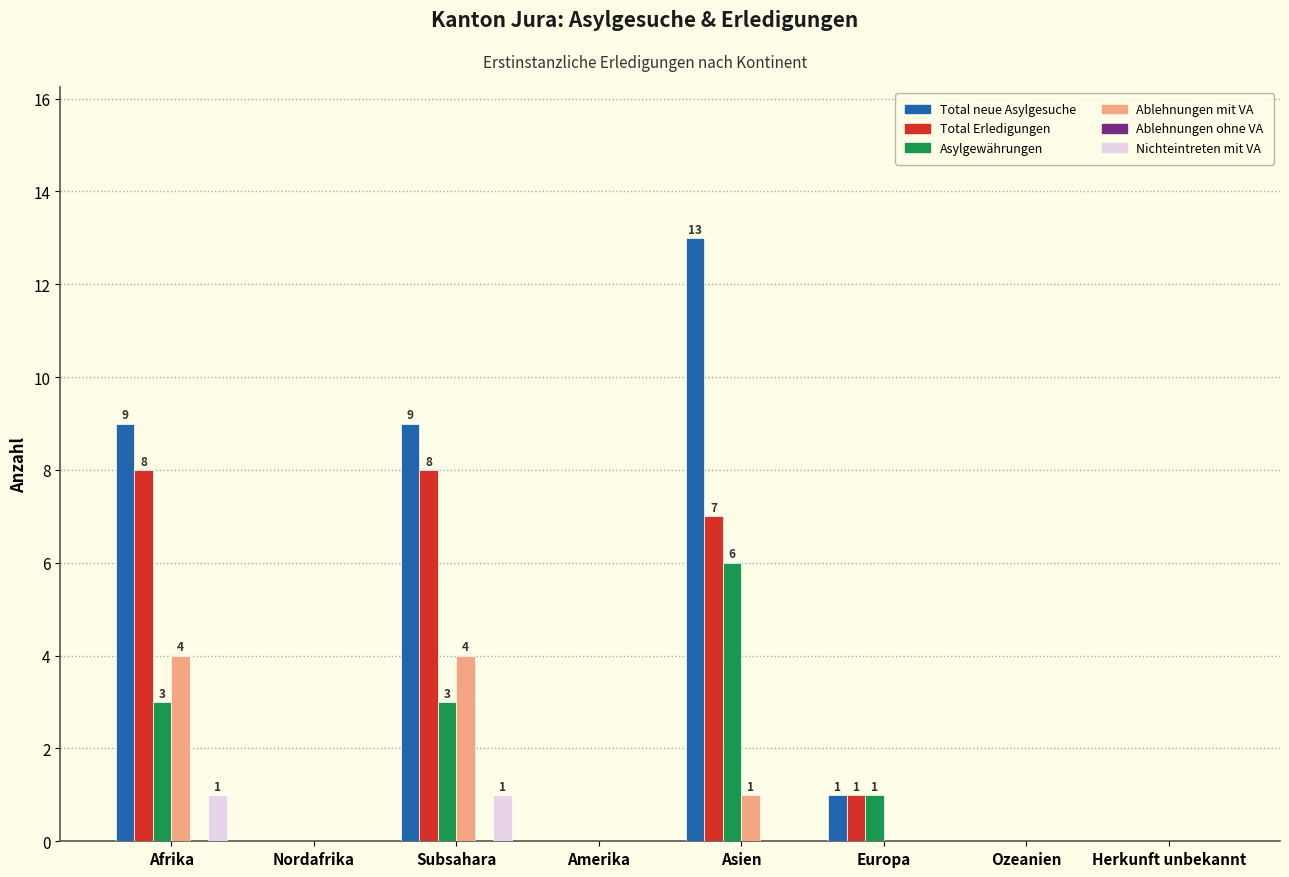

At which category is the sum across all series the highest?

Asien